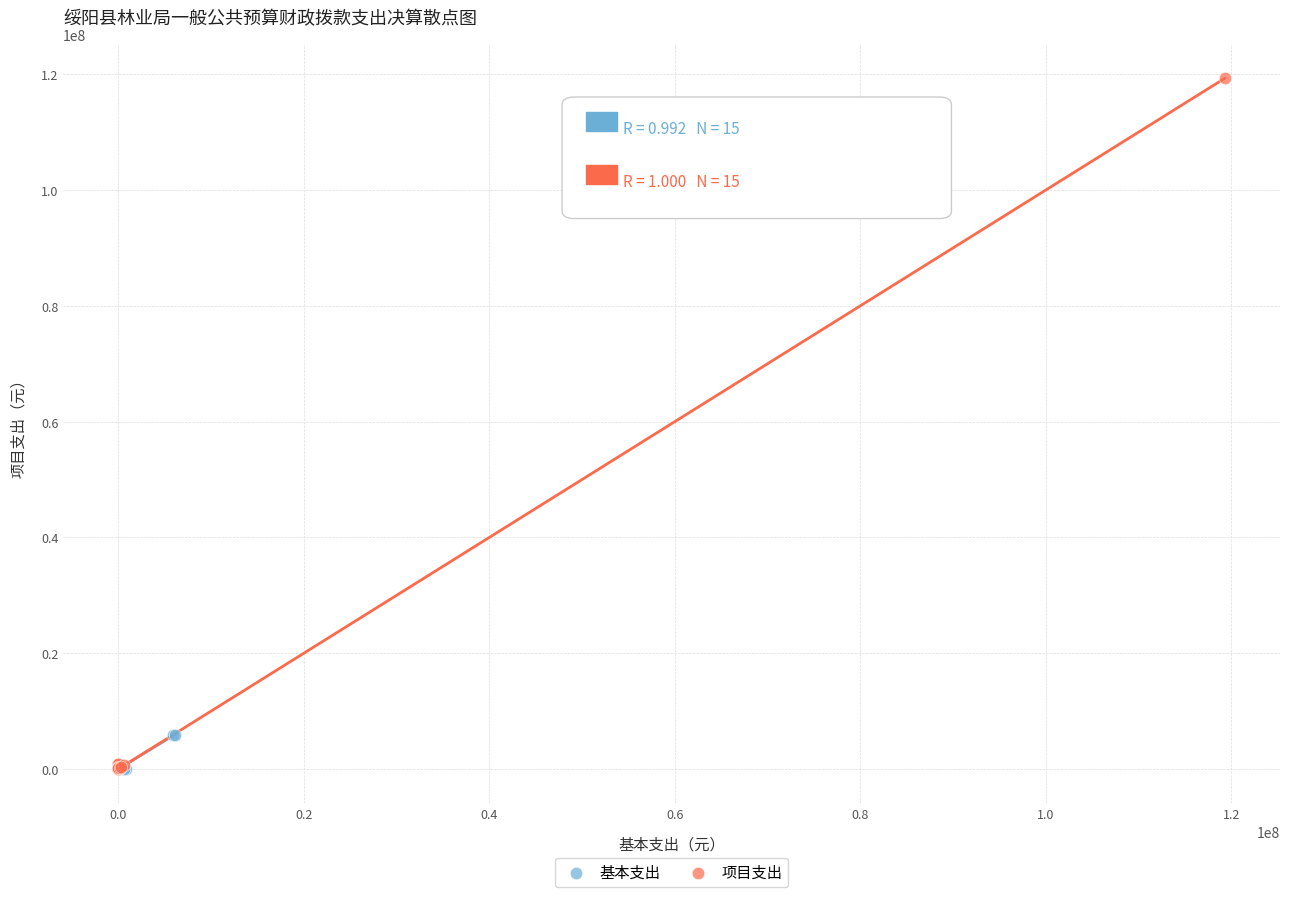

Which series has the largest Y range (max minus min)?

项目支出